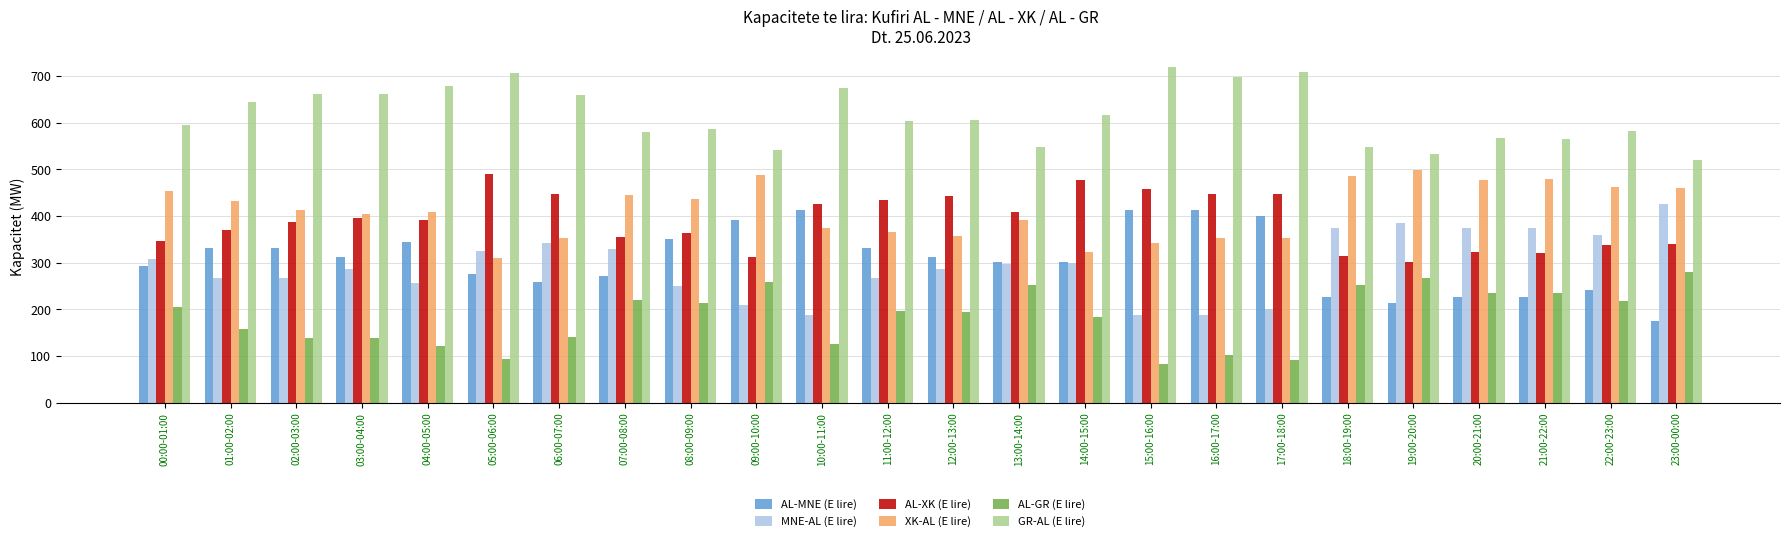

What is the total value across all series at 11:00-12:00?

2200